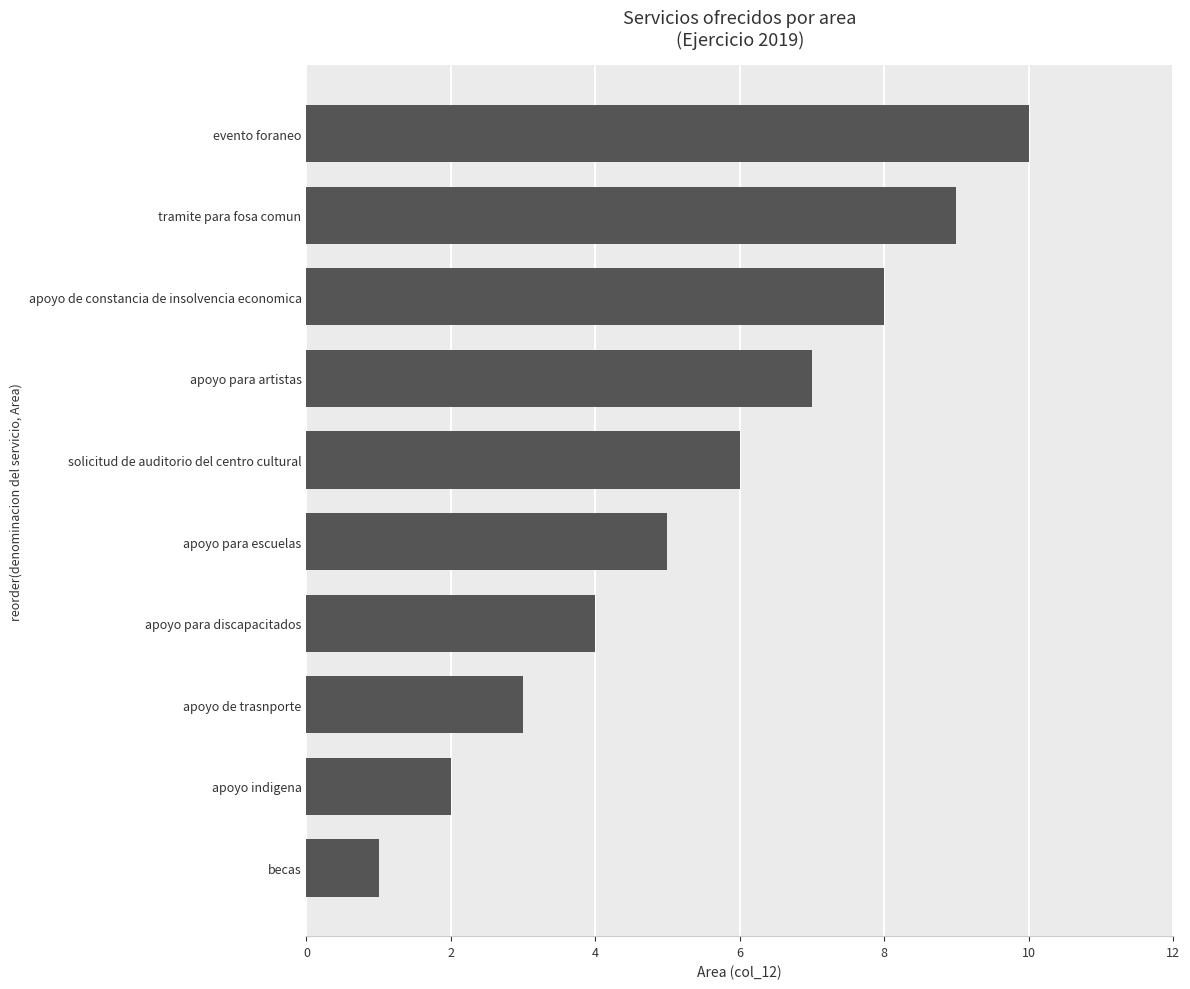

What is the difference between the maximum and minimum values?

9